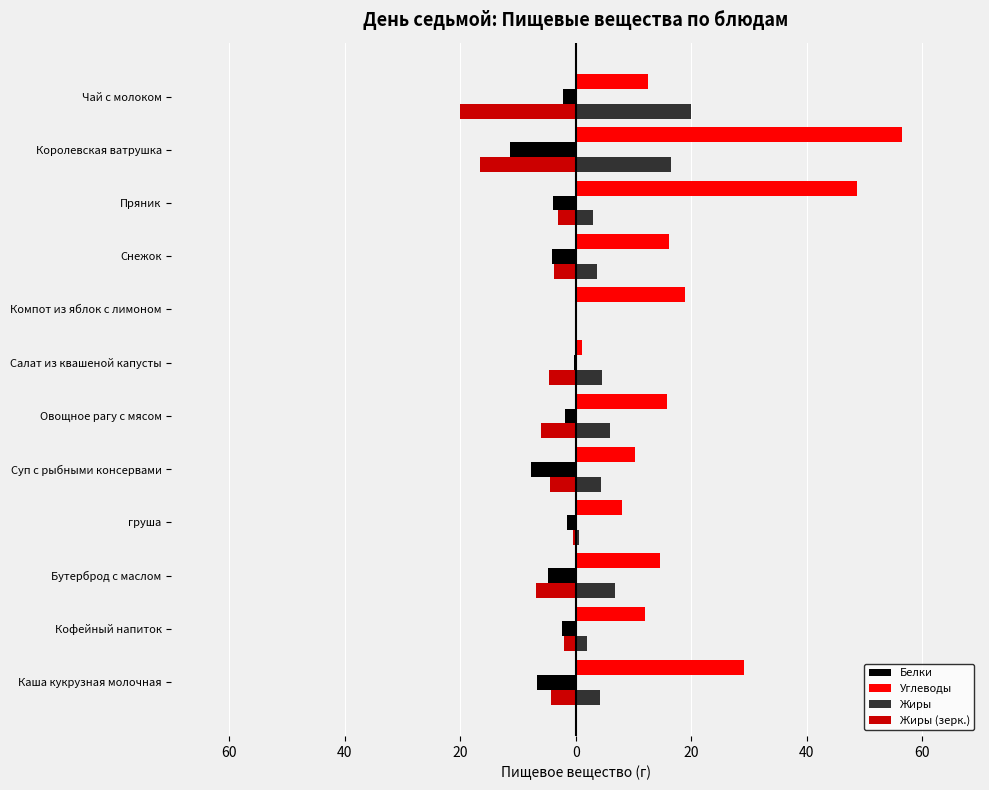

What are all the series names shown in the legend?

Белки, Углеводы, Жиры, Жиры (зерк.)